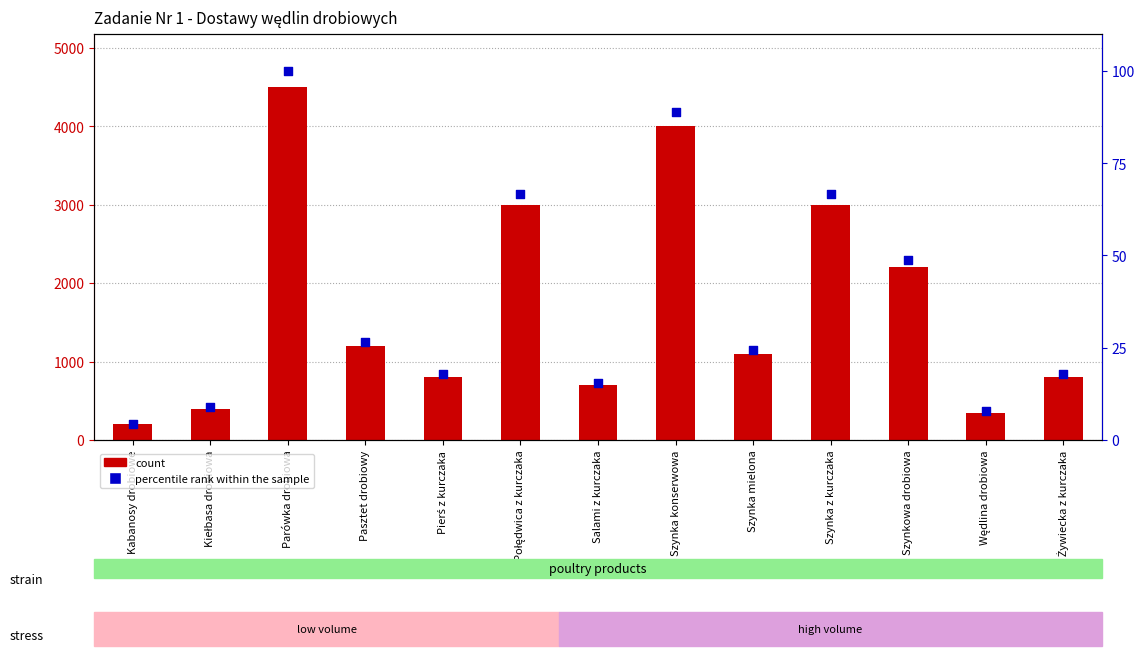

Is the value of count at Szynka mielona greater than the value of percentile rank within the sample at Pasztet drobiowy?

Yes